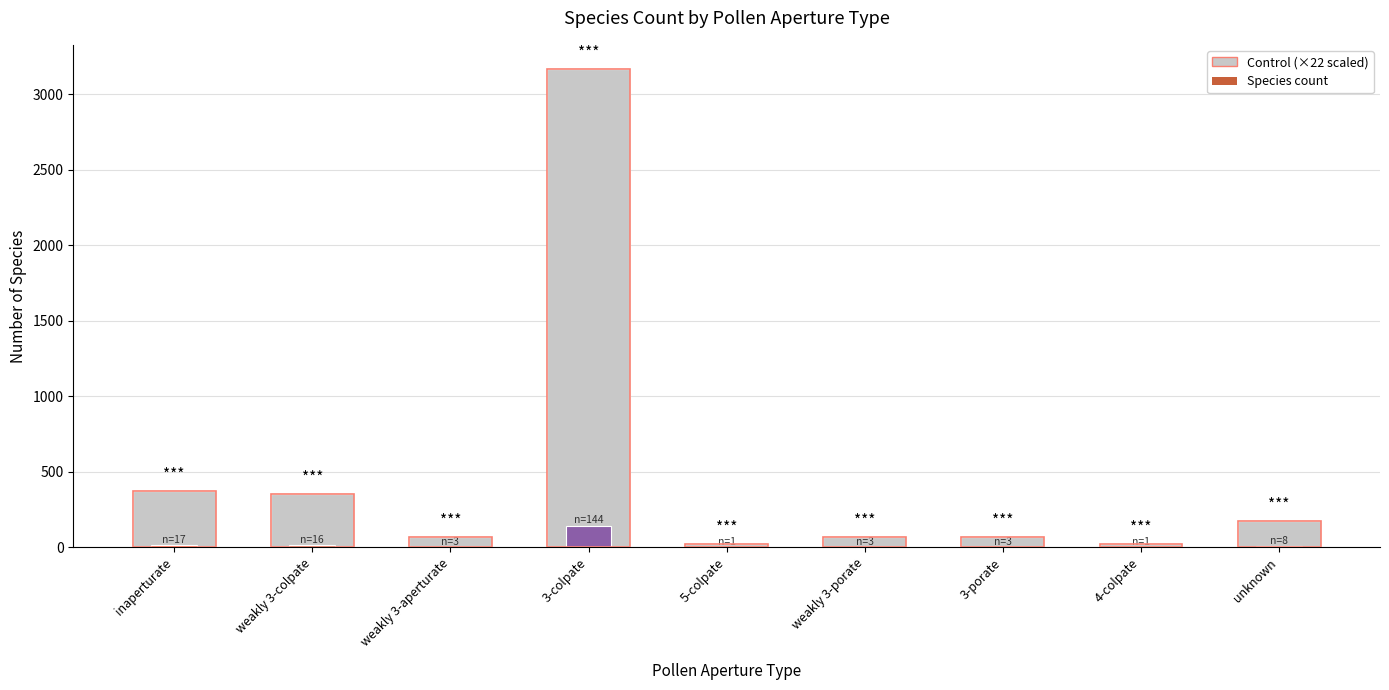

What is the change in value from weakly 3-colpate to weakly 3-aperturate?

-286